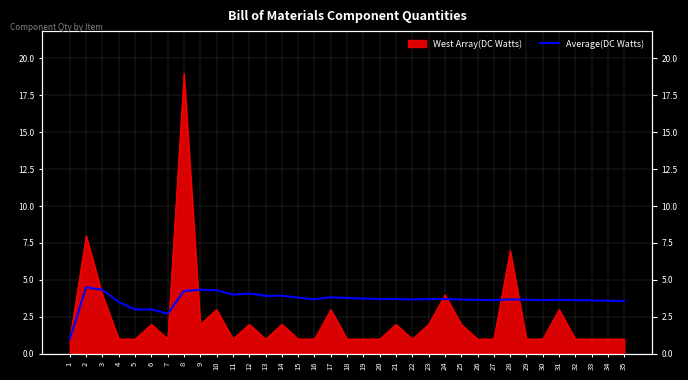

True or false: the data has more than 1 interior local peaks.

True